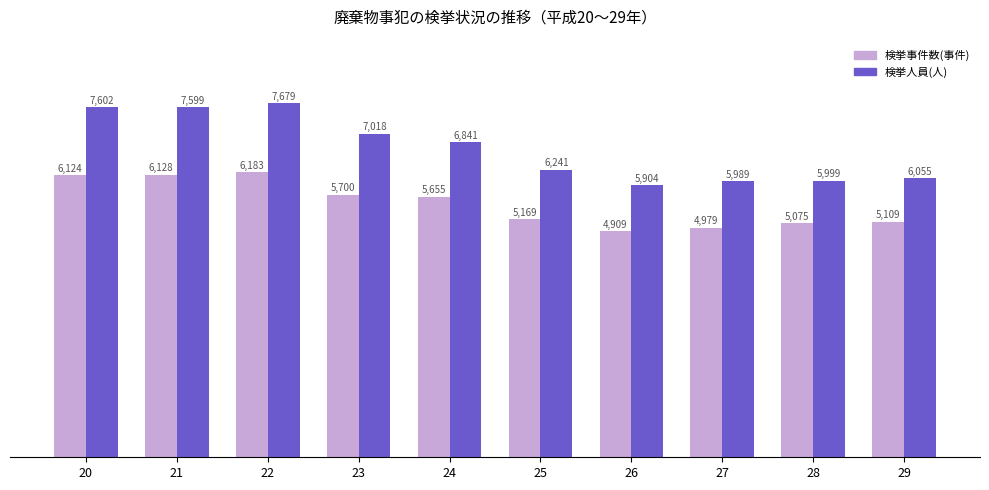

Is it true that 検挙人員(人) equals 7679 at 22?

True